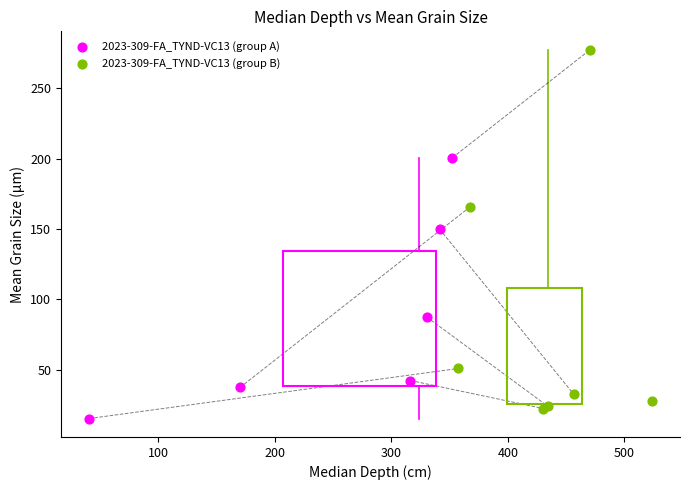

Which series reaches the maximum Y coordinate?

2023-309-FA_TYND-VC13 (group B)